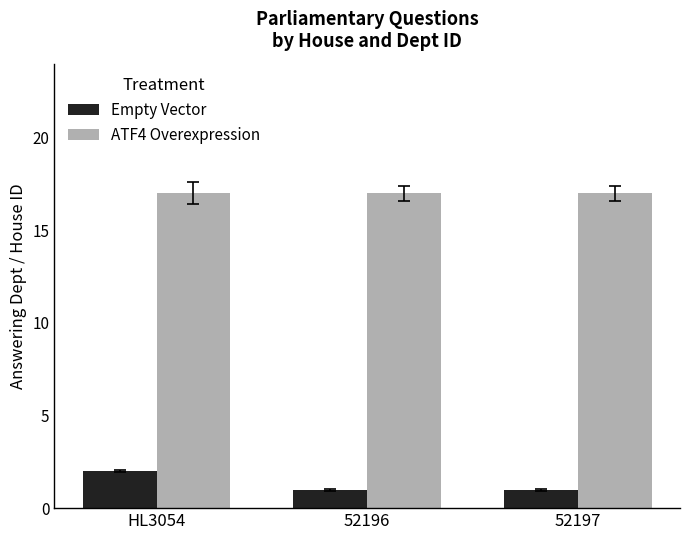

What is the sum of all Empty Vector values?

4